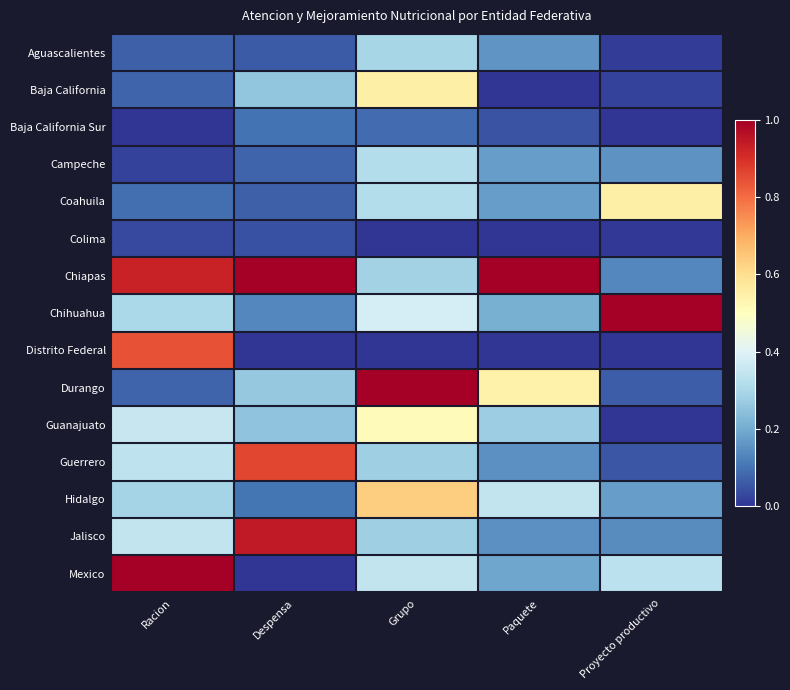

Between Grupo and Paquete, which series saw the biggest shift?

Chiapas